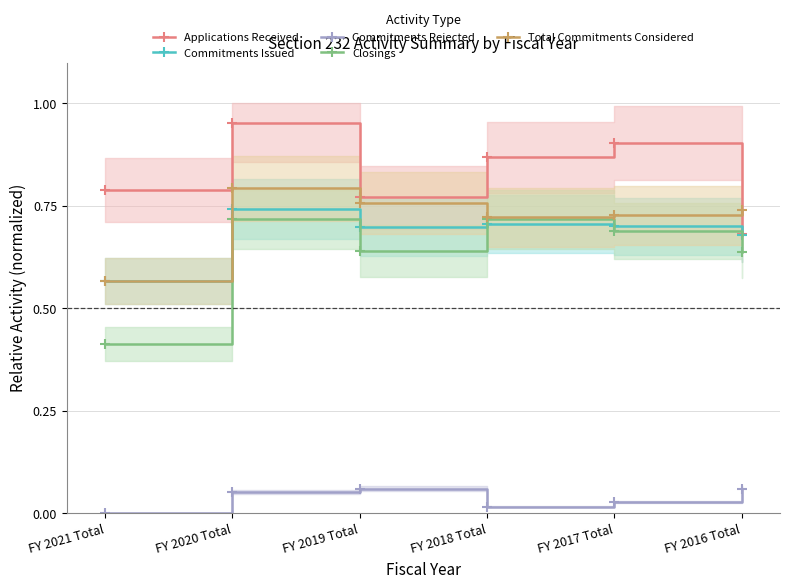

At which label is Total Commitments Considered closest to 0?

FY 2021 Total